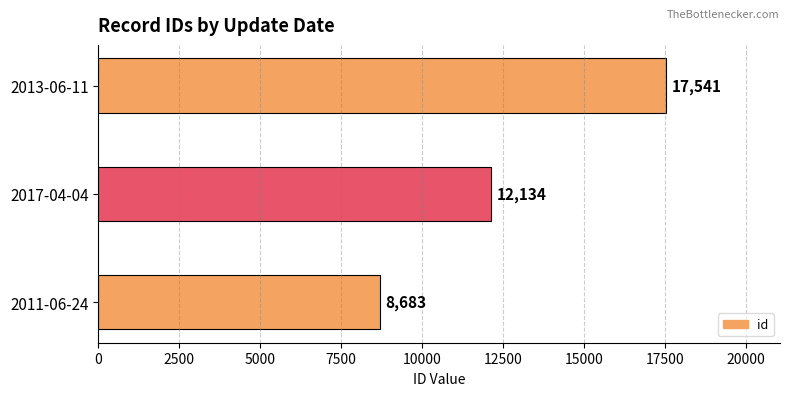

Reading bottom to top, extract all data points from this chart.

2011-06-24=8683	2017-04-04=12134	2013-06-11=17541